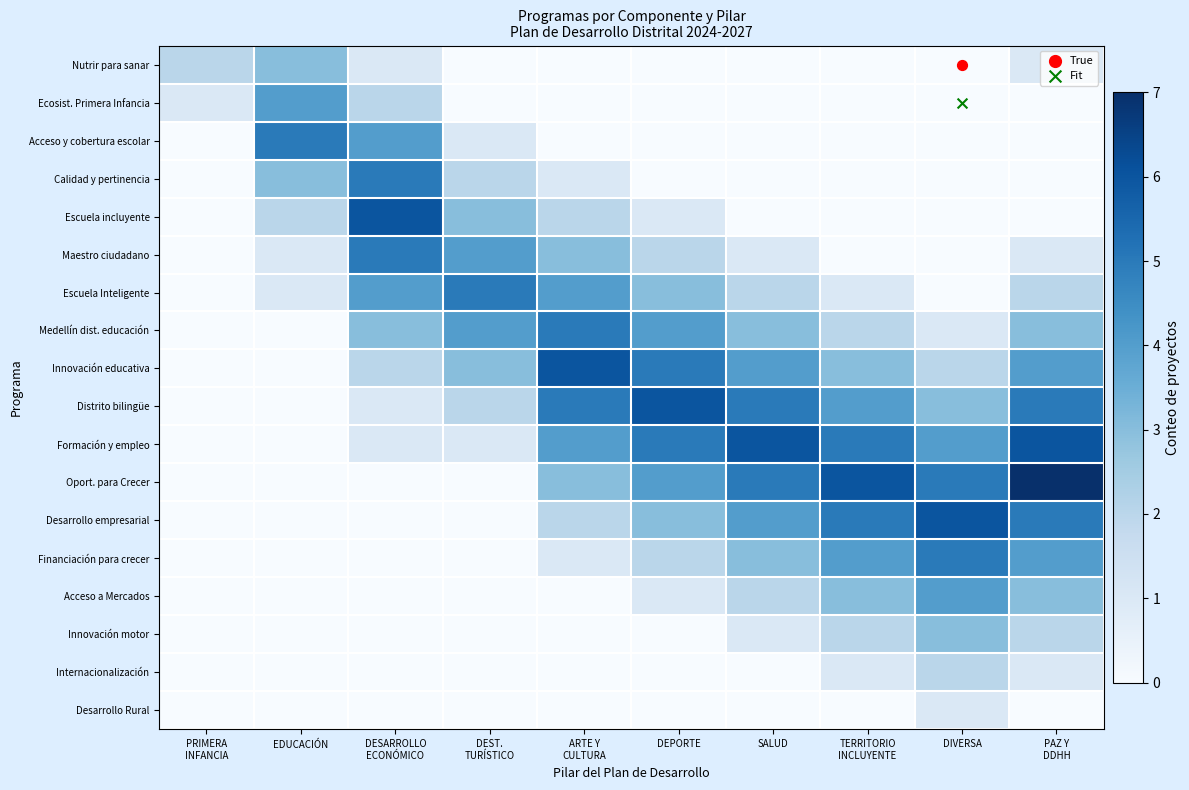

Between DESARROLLO ECONÓMICO and DIVERSA, which series saw the biggest shift?

Escuela incluyente